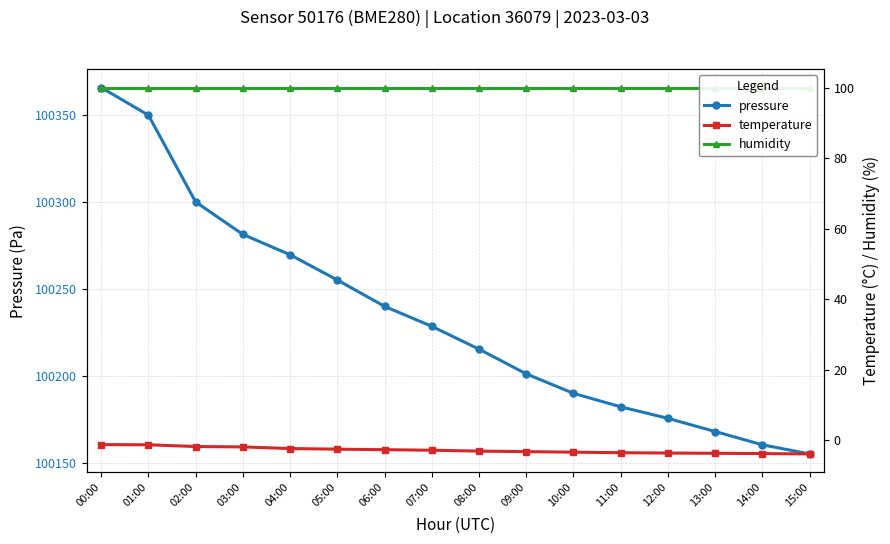

Reading left to right, extract all data points from this chart.

pressure: 00:00=100365.8	01:00=100349.9	02:00=100300.1	03:00=100281.5	04:00=100269.8	05:00=100255.3	06:00=100240.2	07:00=100228.7	08:00=100215.6	09:00=100201.4	10:00=100190.3	11:00=100182.5	12:00=100175.9	13:00=100168.3	14:00=100160.7	15:00=100155.5
temperature: 00:00=-1.3	01:00=-1.3	02:00=-1.8	03:00=-1.9	04:00=-2.4	05:00=-2.5	06:00=-2.7	07:00=-2.9	08:00=-3.1	09:00=-3.2	10:00=-3.4	11:00=-3.5	12:00=-3.6	13:00=-3.7	14:00=-3.8	15:00=-3.9
humidity: 00:00=100.0	01:00=100.0	02:00=100.0	03:00=100.0	04:00=100.0	05:00=100.0	06:00=100.0	07:00=100.0	08:00=100.0	09:00=100.0	10:00=100.0	11:00=100.0	12:00=100.0	13:00=100.0	14:00=100.0	15:00=100.0